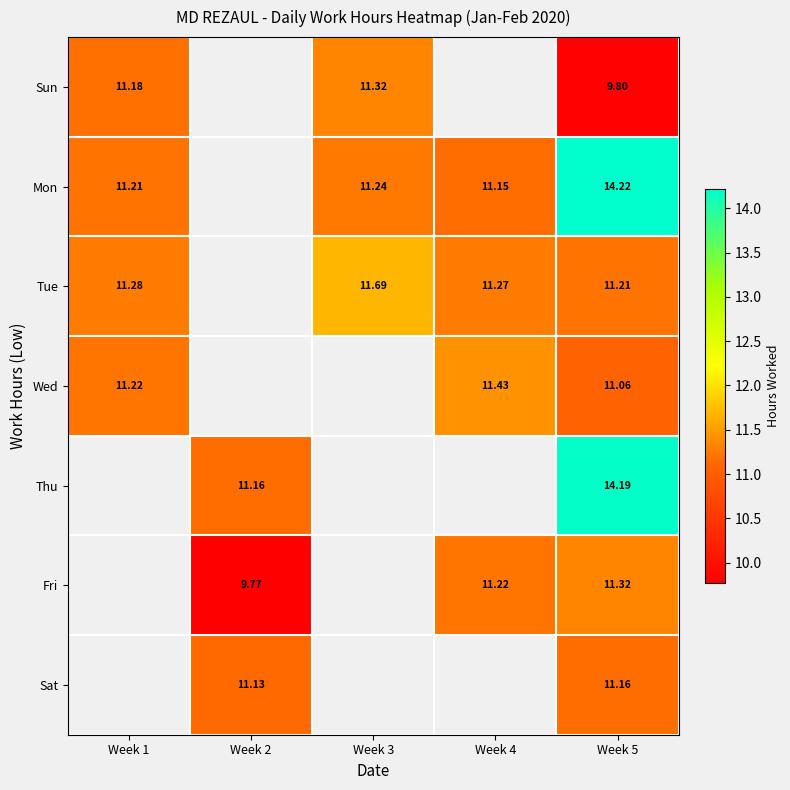

At Week 5, list the series in order from smallest to largest.

Sun, Wed, Sat, Tue, Fri, Thu, Mon